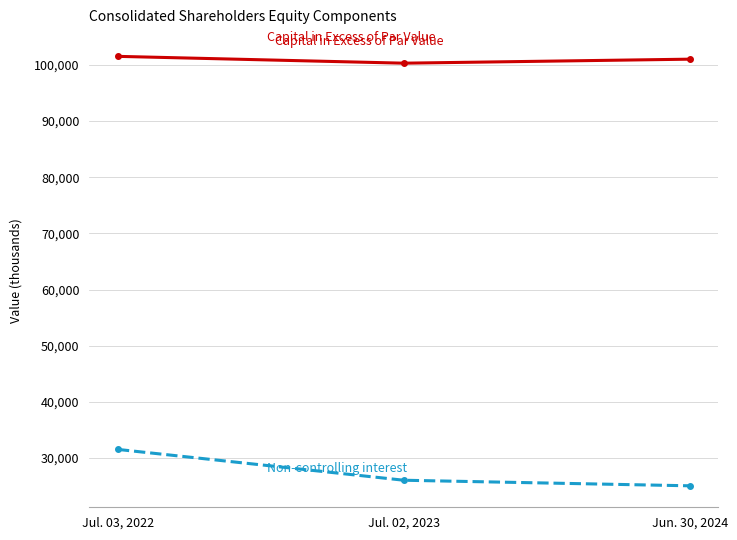

What is the label of the 1st point from the right?

Jun. 30, 2024